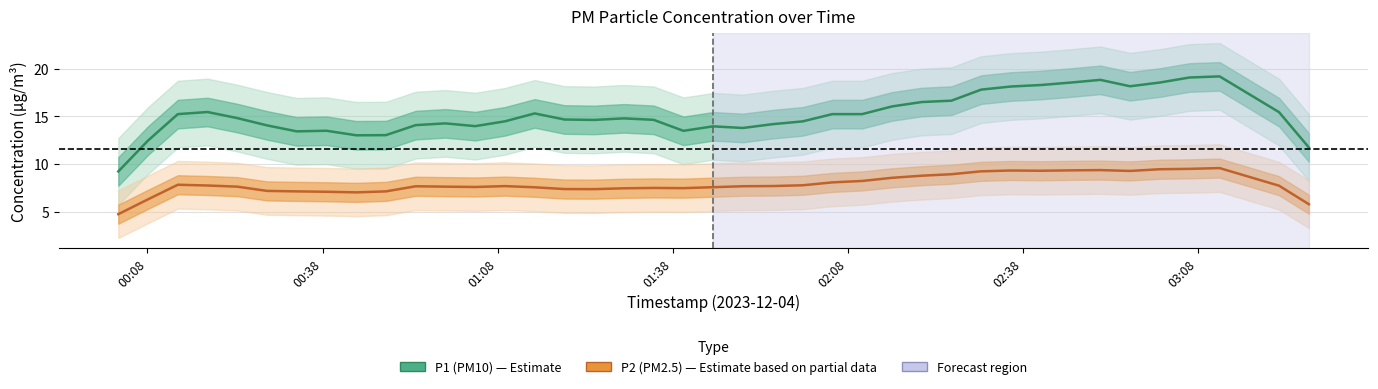

What is the minimum value shown in the chart?

4.7